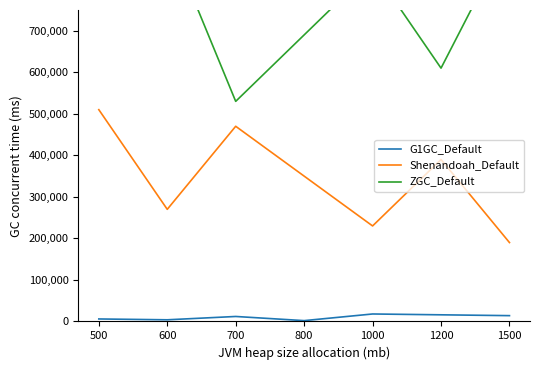

How many values in the ZGC_Default series are below 770000?

3